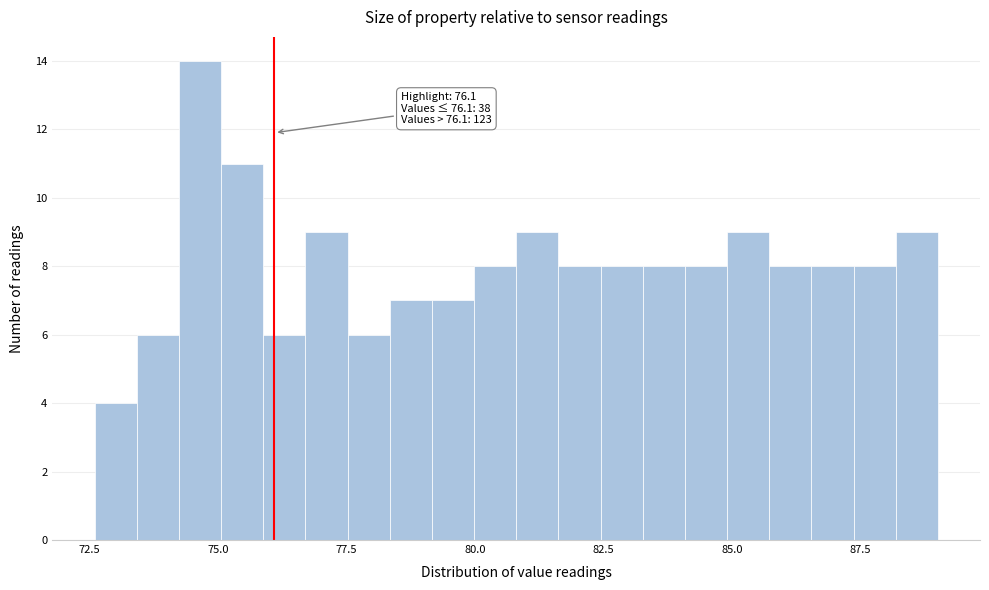

Read against the x-axis, roughly where is the centre of the tallest bar?

74.5